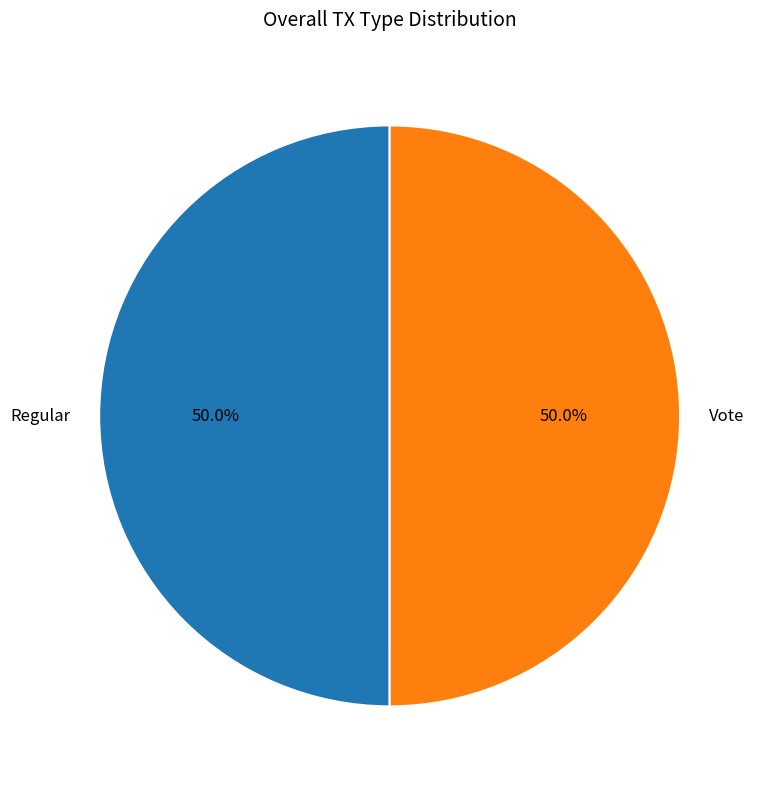

True or false: Vote accounts for 50% of the total.

True